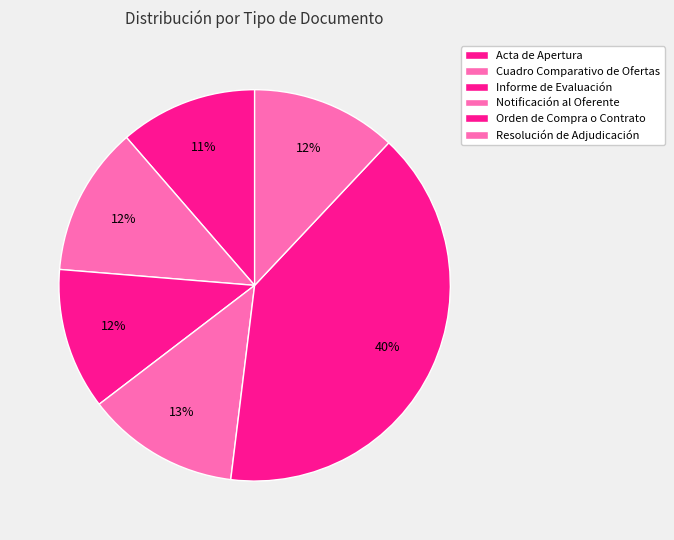

What percentage is NOT represented by Orden de Compra o Contrato?

60.1%